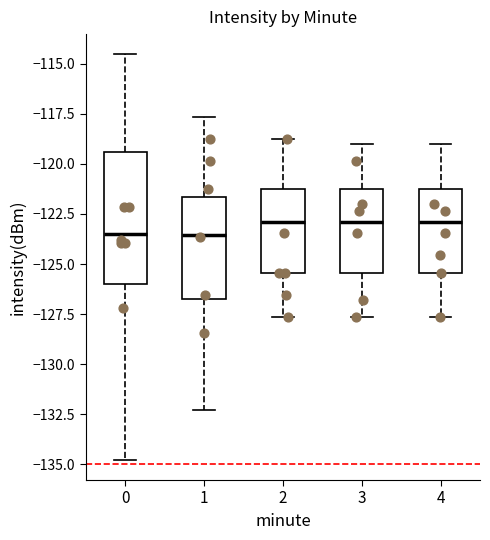

Reading left to right, transcribe this box plot: for each box, give where its median line is, the range the box spans, and where its two whiskers end, as read against the y-axis. The values are not printed on the chart, so give them approximately, as read against the axis.

0: median -123.5, box -126.0 to -119.5, whiskers -135.0 to -114.5
1: median -123.5, box -126.5 to -121.5, whiskers -132.5 to -117.5
2: median -123.0, box -125.5 to -121.0, whiskers -127.5 to -119.0
3: median -123.0, box -125.5 to -121.0, whiskers -127.5 to -119.0
4: median -123.0, box -125.5 to -121.0, whiskers -127.5 to -119.0